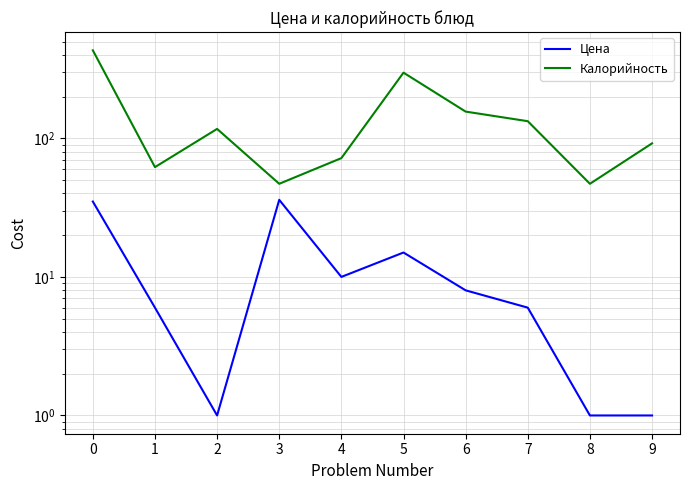

What is the value of the Цена point at the 7th from the left?

8